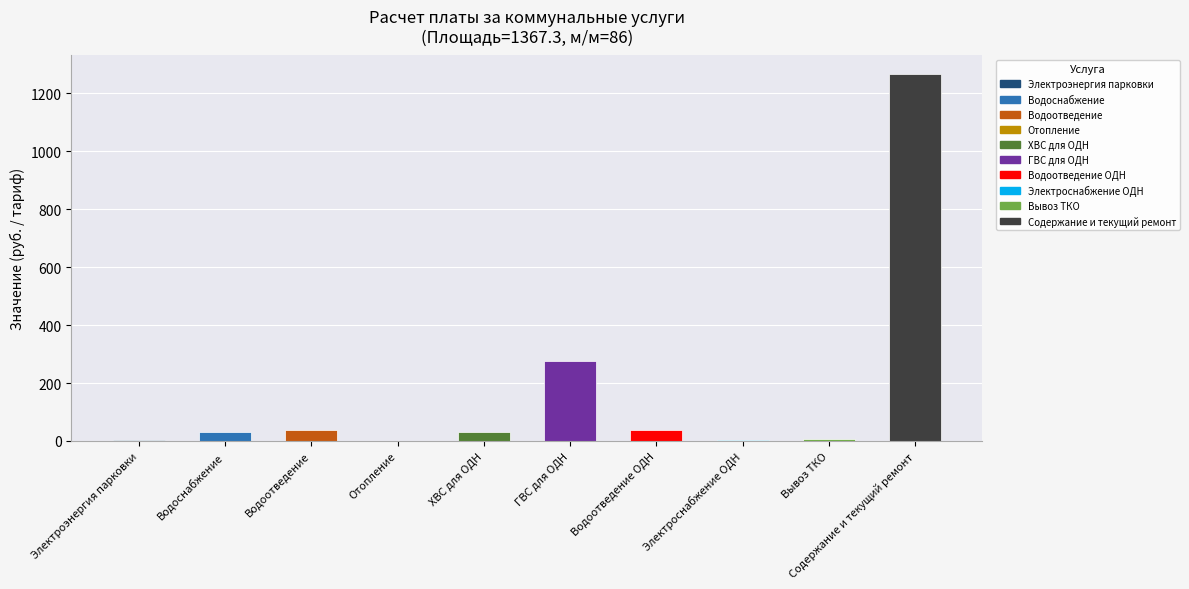

At which label is the value closest to 633?

ГВС для ОДН